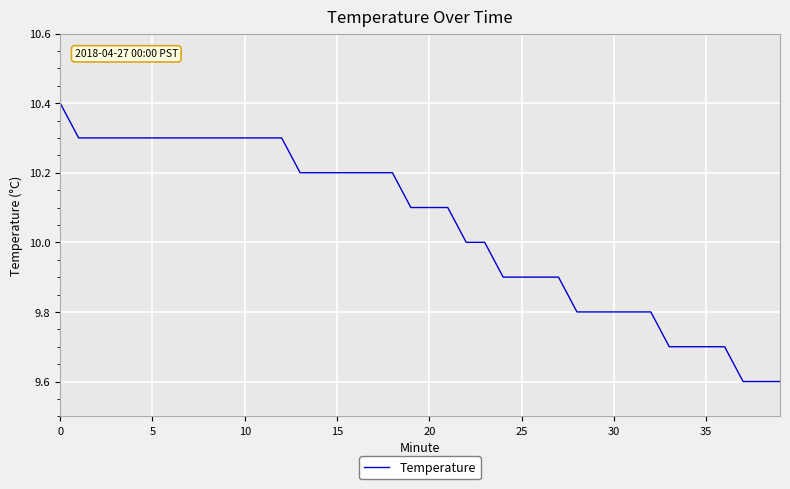

What is the maximum value shown in the chart?

10.4